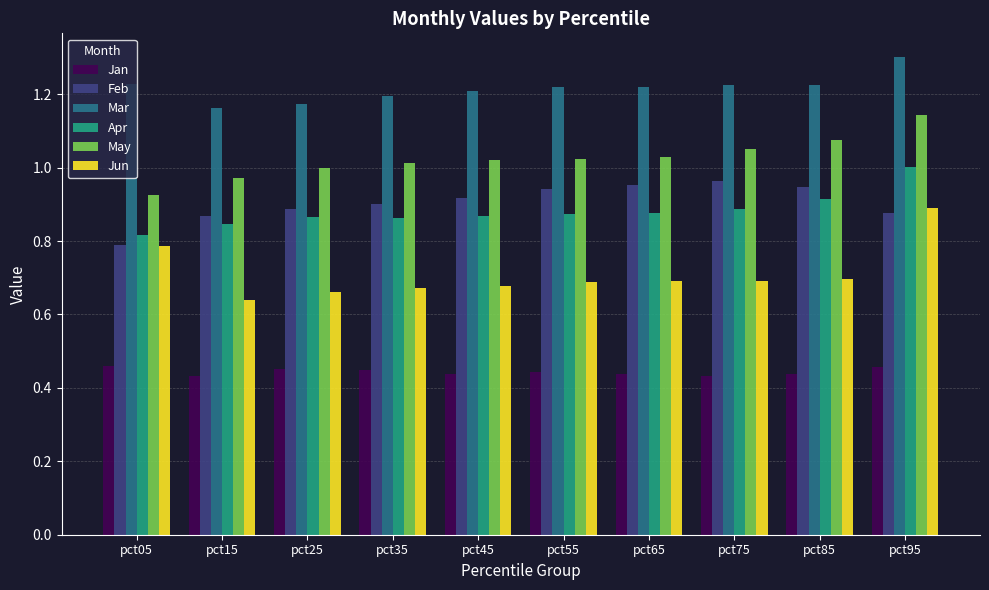

Is it true that May equals 1.6 at pct05?

False